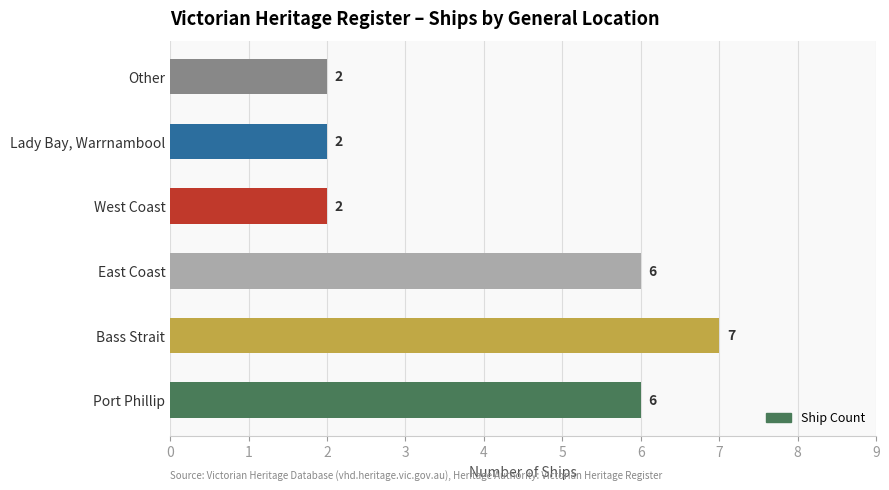

Which category has the highest value across all series?

Bass Strait